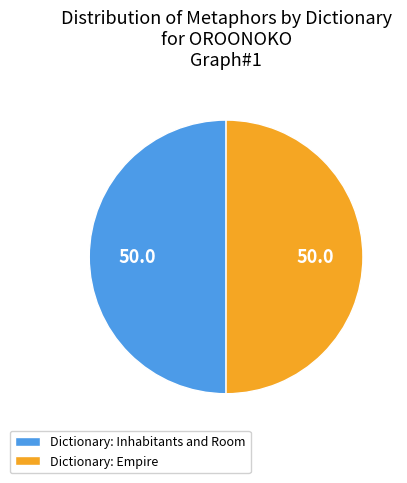

Do Dictionary: Inhabitants and Room and Dictionary: Empire together represent more than half of the pie?

Yes